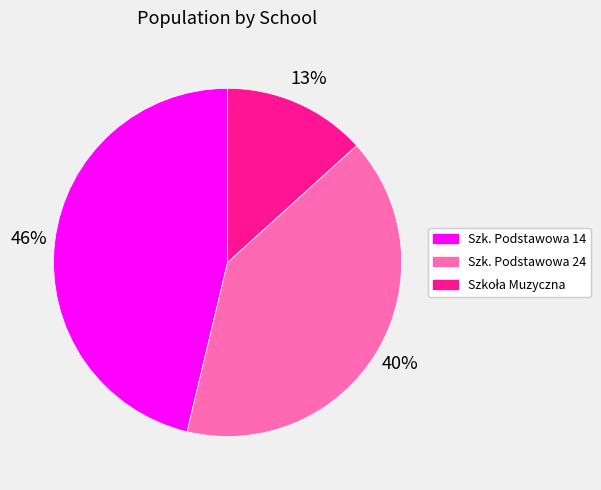

How many segments does this pie chart have?

3